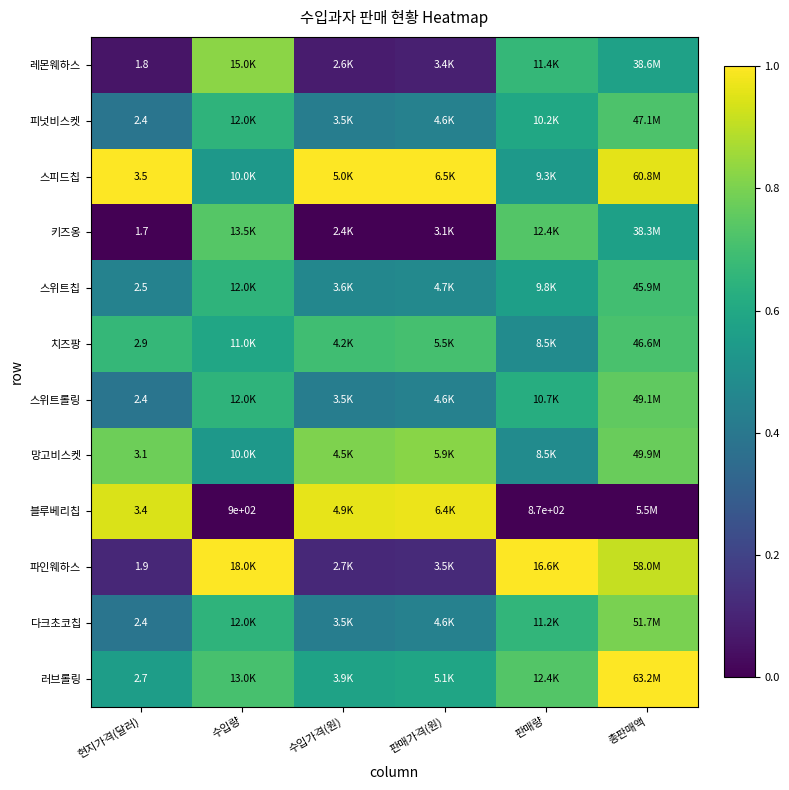

Which category has the lowest value in the 피넛비스켓 series?

현지가격(달러)